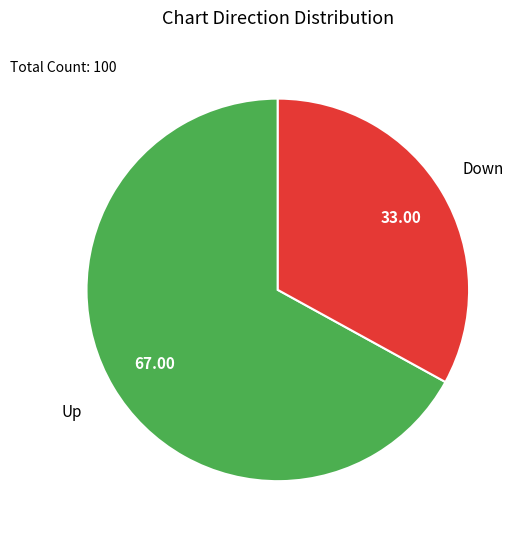

Is Up the majority of the pie?

Yes